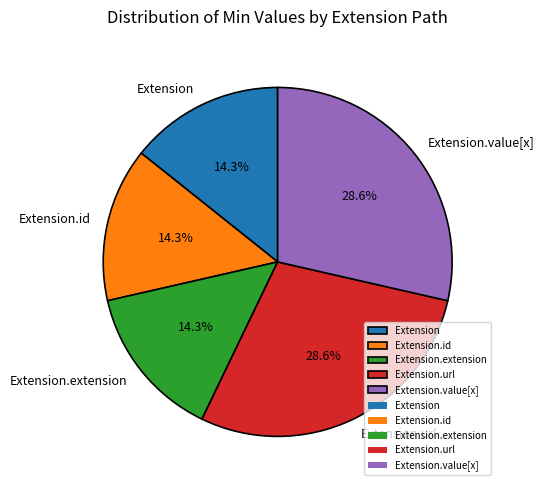

The Extension.id slice represents 1% of the pie. True or false?

False